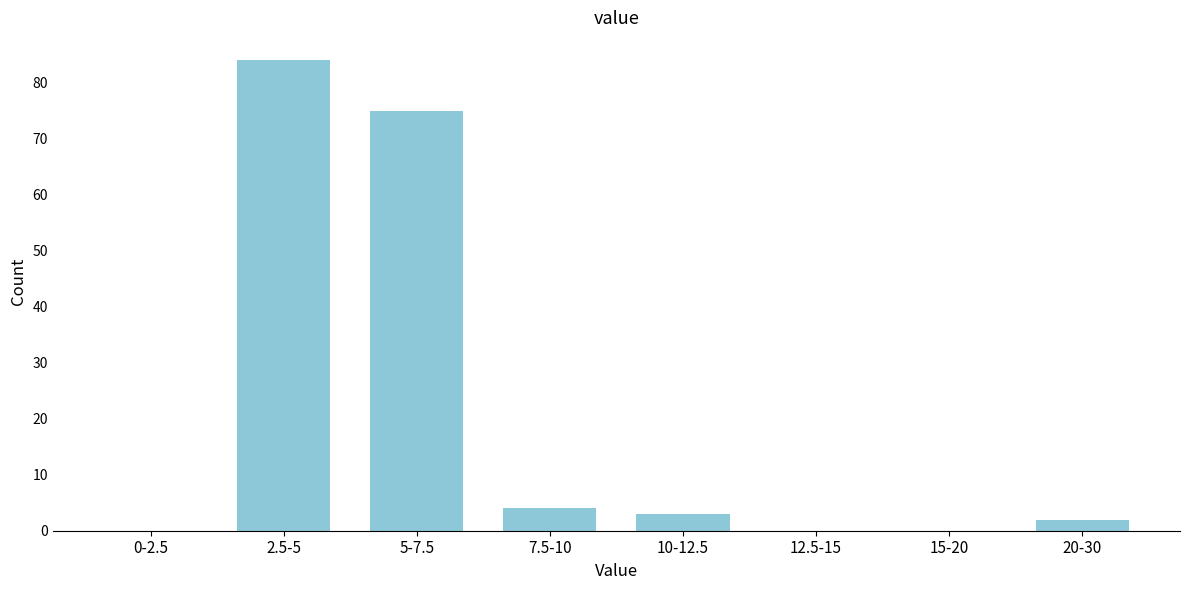

Reading left to right, what are all the values shown in this chart?

0-2.5=0	2.5-5=84	5-7.5=75	7.5-10=4	10-12.5=3	12.5-15=0	15-20=0	20-30=2